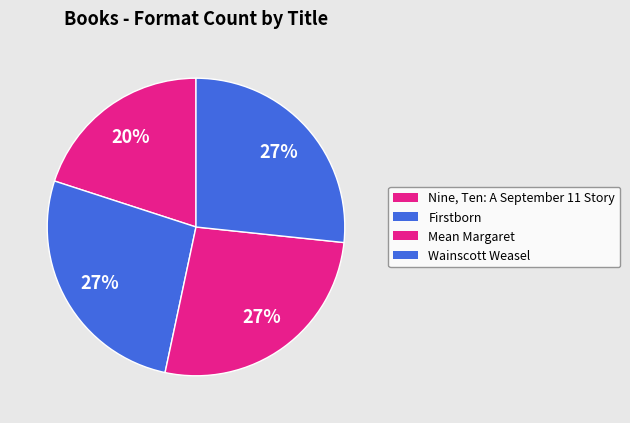

Do Nine, Ten: A September 11 Story and Firstborn together represent more than half of the pie?

No